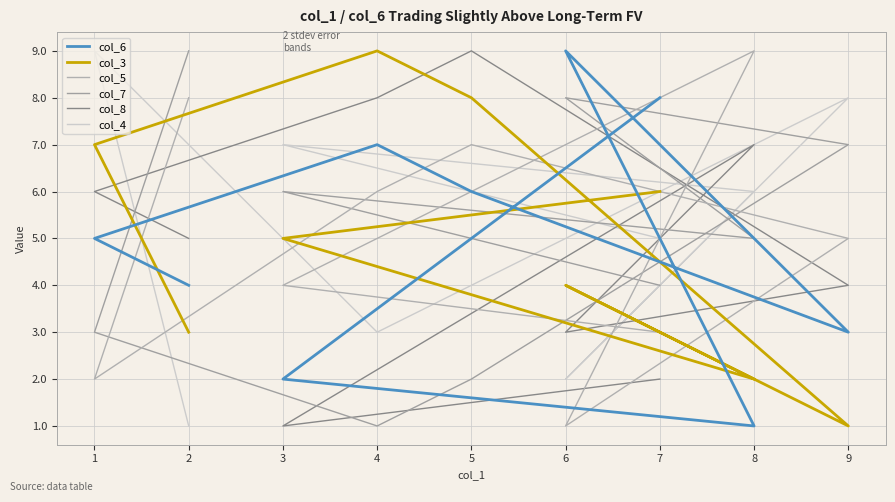

What is the difference between the maximum and second lowest values in the col_6 series?

7